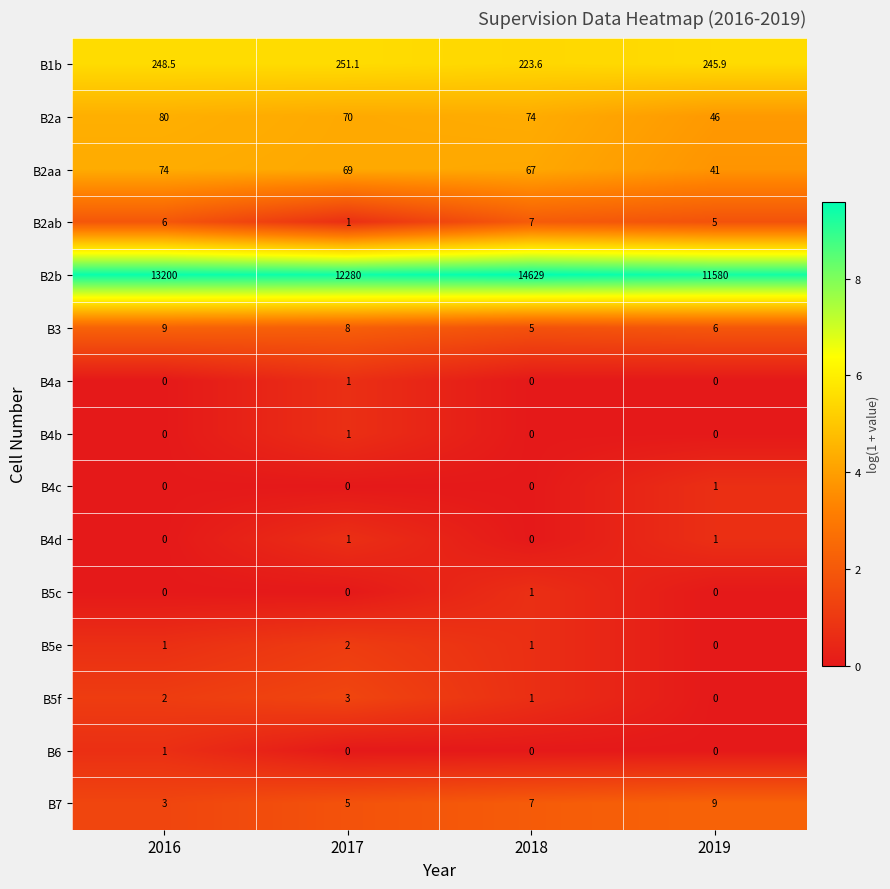

Which series has the largest total across all categories?

B2b